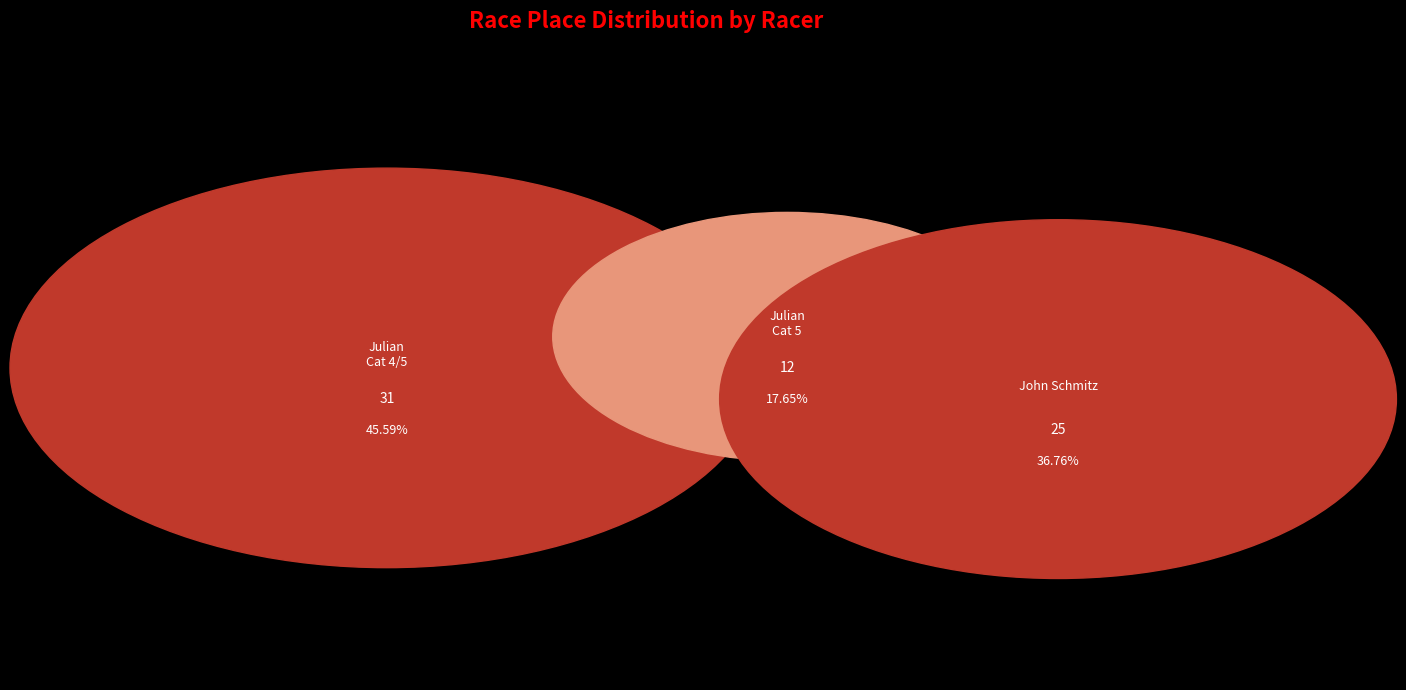

Is the sum of Julian Valierharris (Cat 4/5) and John Schmitz greater than half?

Yes